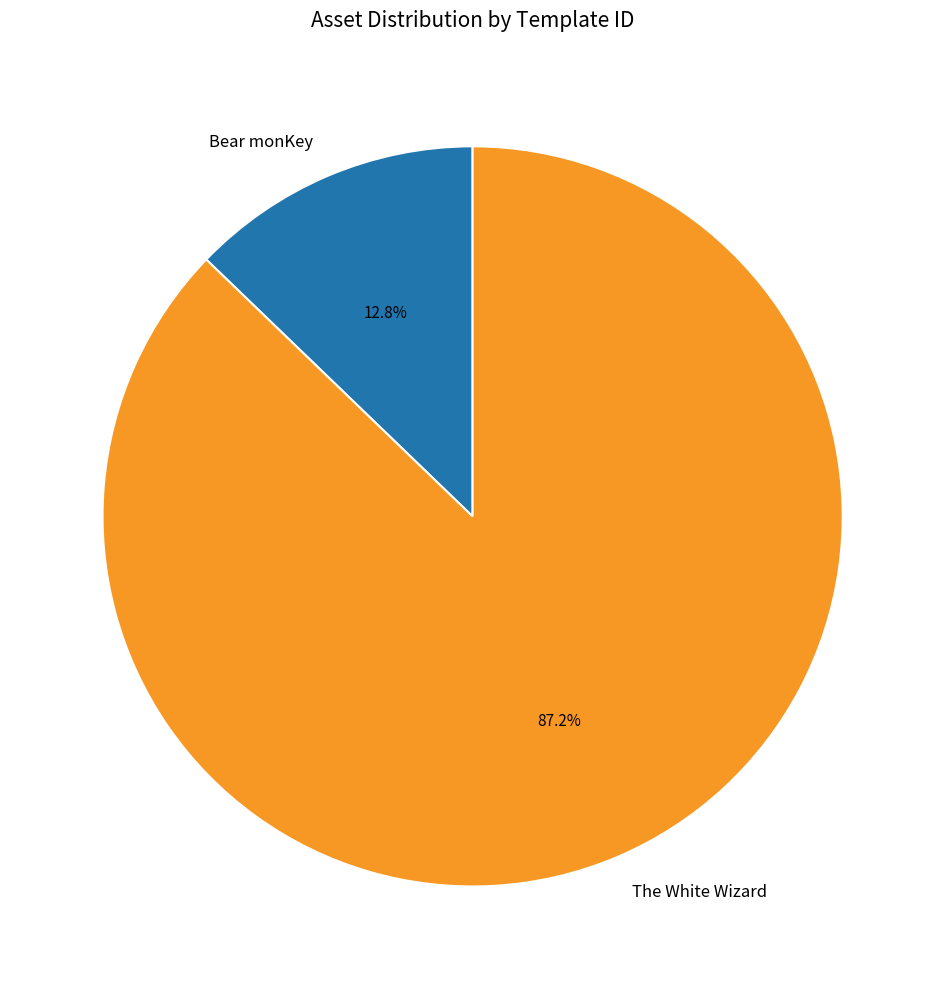

Approximately how many times larger is the value at Bear monKey compared to The White Wizard?

0.1